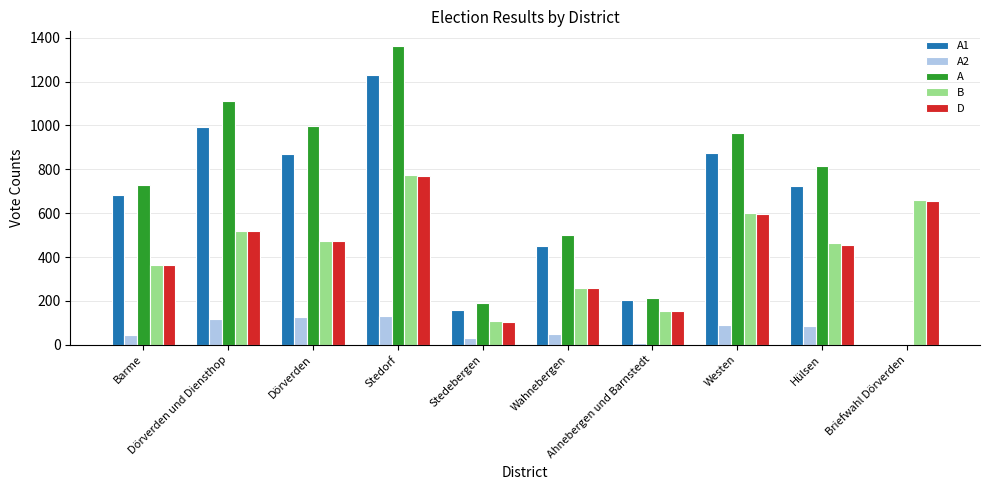

What is the maximum value for A?

1361